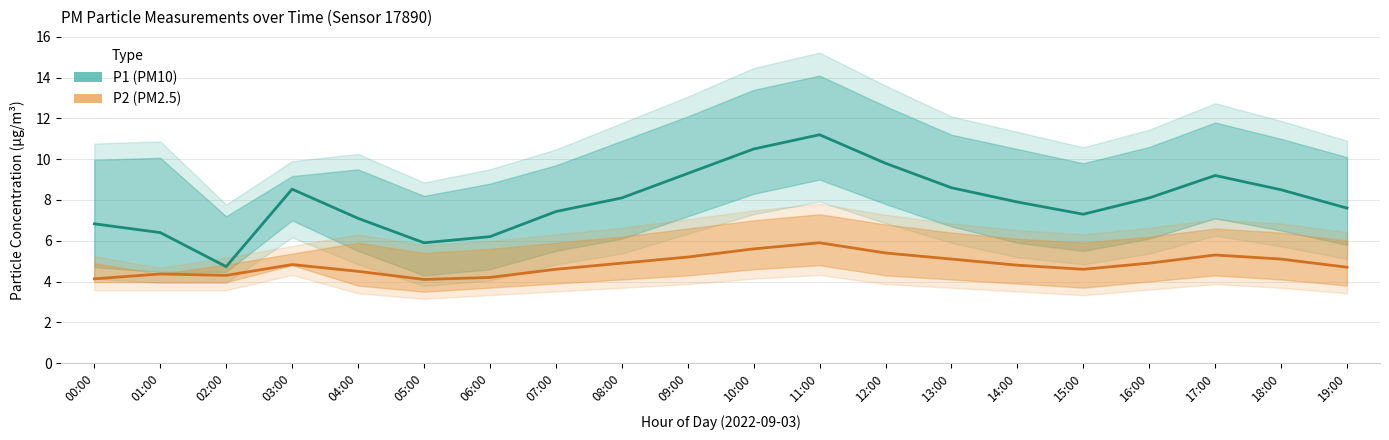

At which label does P1 (PM10) first exceed 8?

03:00